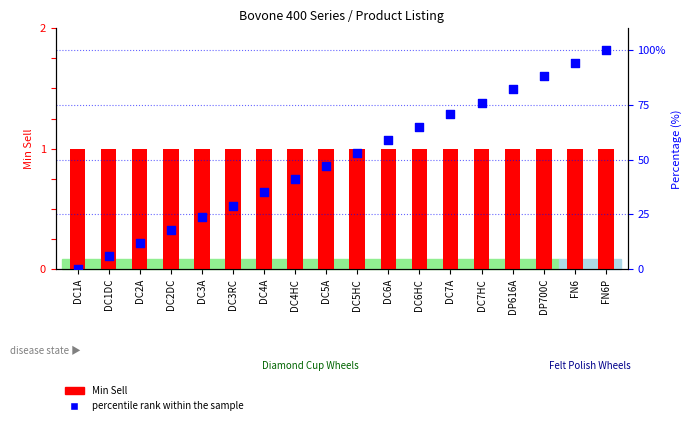

What are all the series names shown in the legend?

Min Sell, percentile rank within the sample